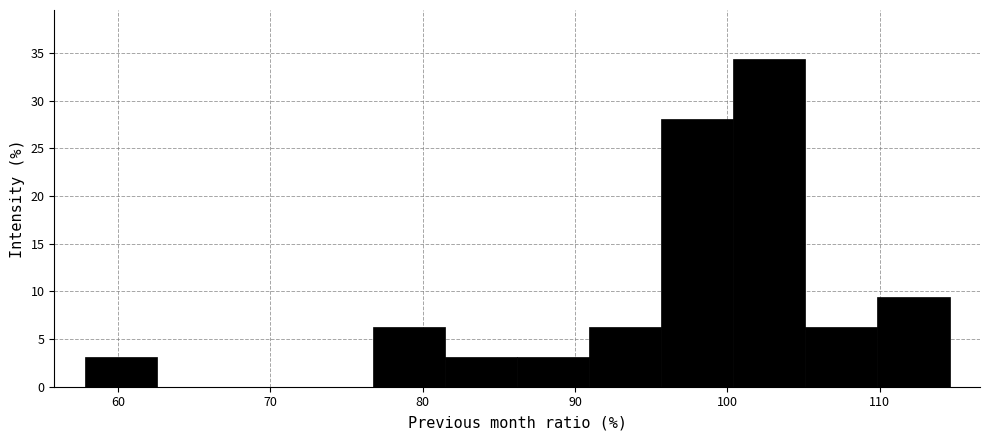

Reading left to right, transcribe this chart: for each bar, give the range it covers on the x-axis and its height. Neither the bar edges nor the heights are printed on the chart, so give them approximately, as read against the axes.

58 to 63: 3.0
63 to 67: 0
67 to 72: 0
72 to 77: 0
77 to 81: 6.5
81 to 86: 3.0
86 to 91: 3.0
91 to 96: 6.5
96 to 100: 28.0
100 to 105: 34.5
105 to 110: 6.5
110 to 115: 9.5